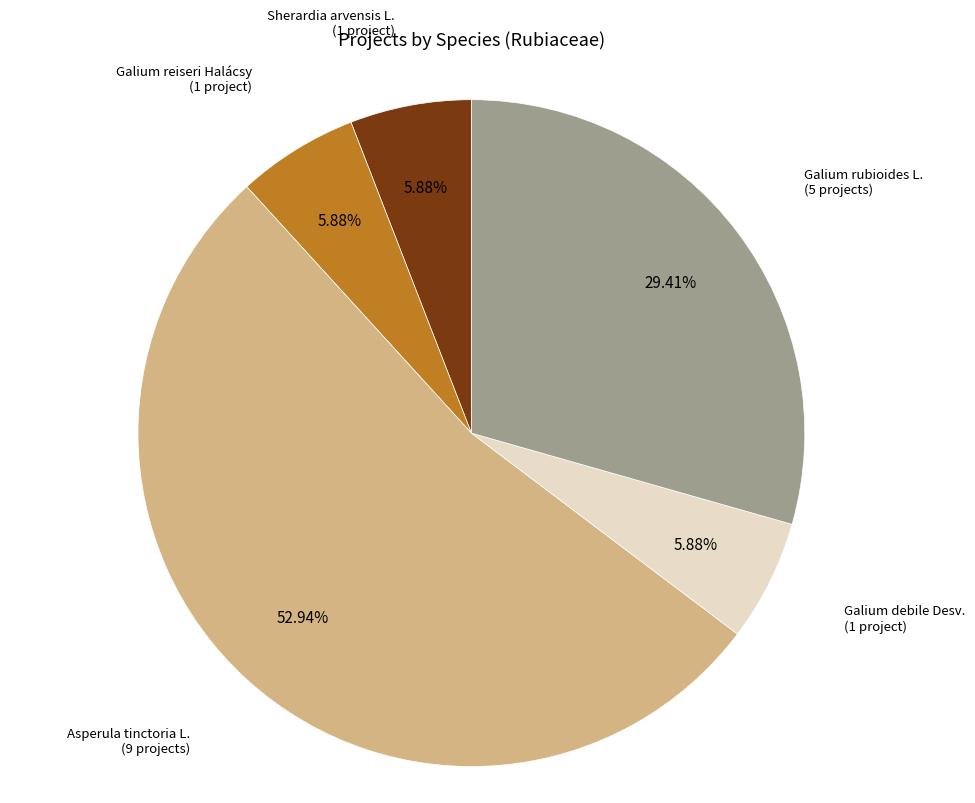

How many segments does this pie chart have?

5